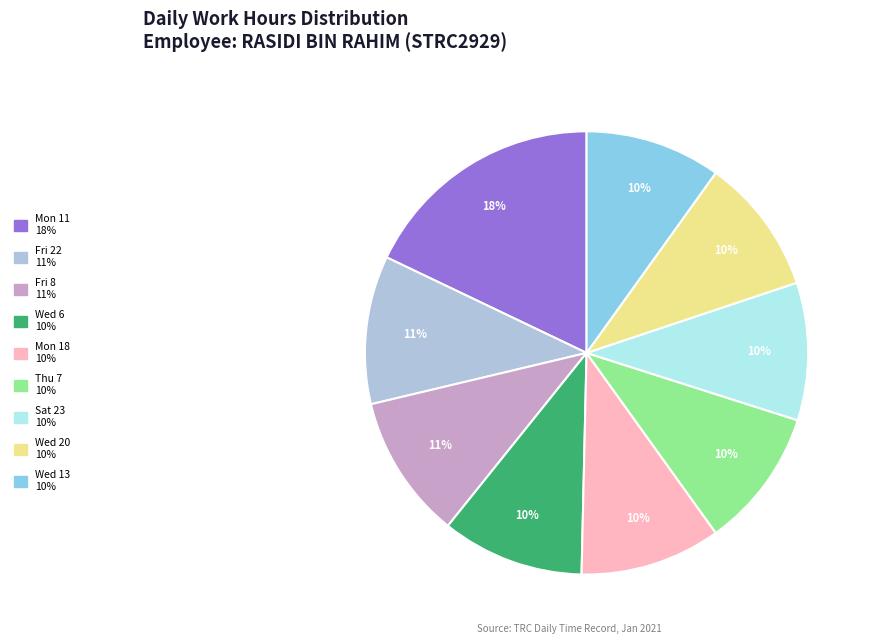

Does any single category account for the majority?

No